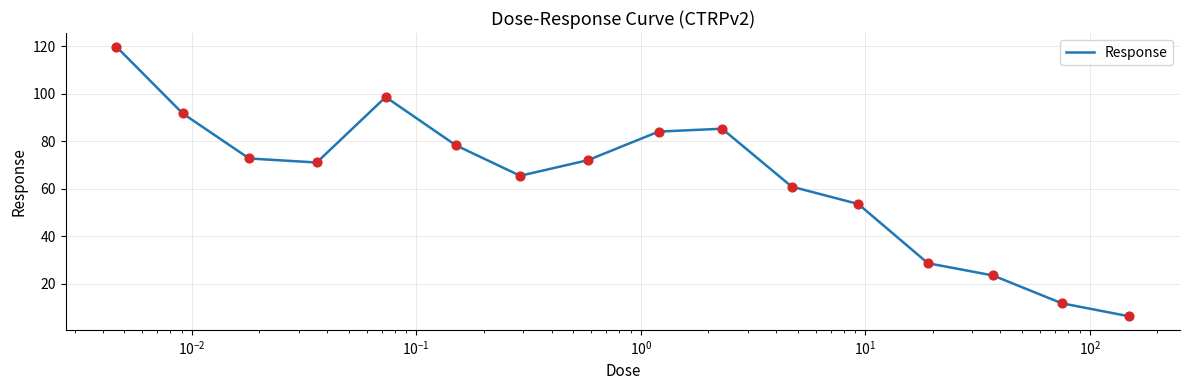

What is the greatest value displayed?

119.9